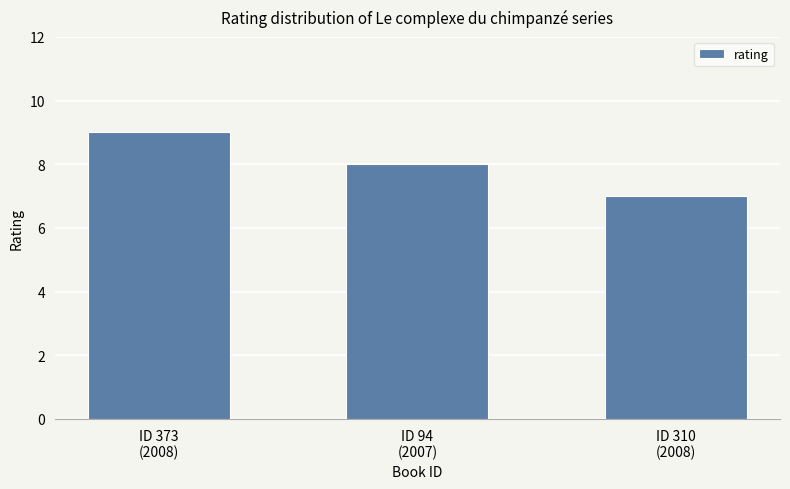

What is the sum of all values?

24